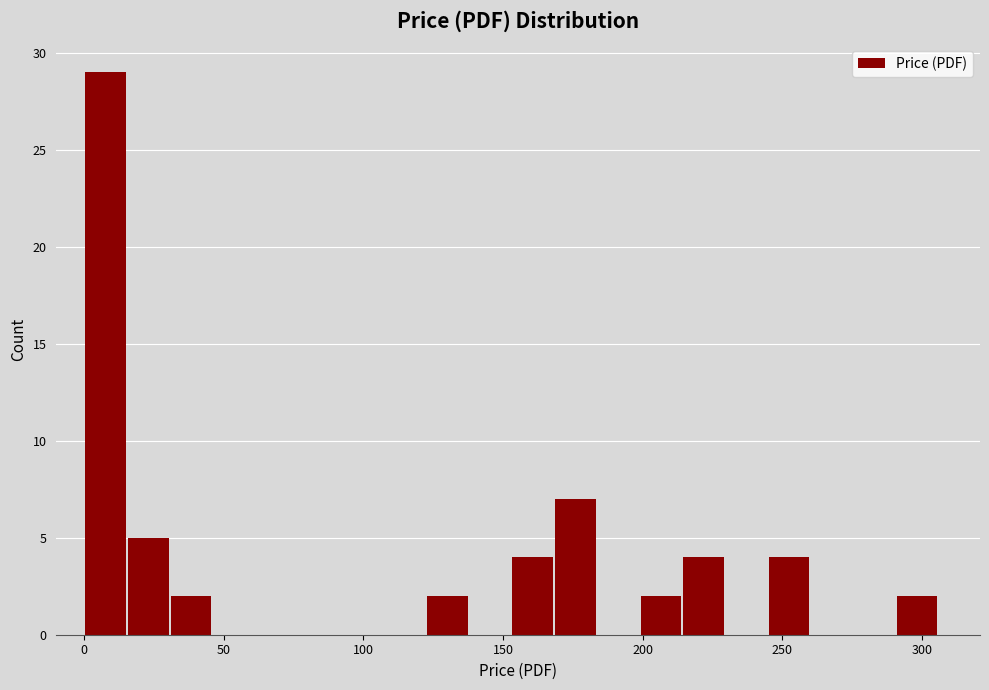

Around what value on the x-axis is the tallest bar? Give the approximate position of its centre, as read against the axis.

10